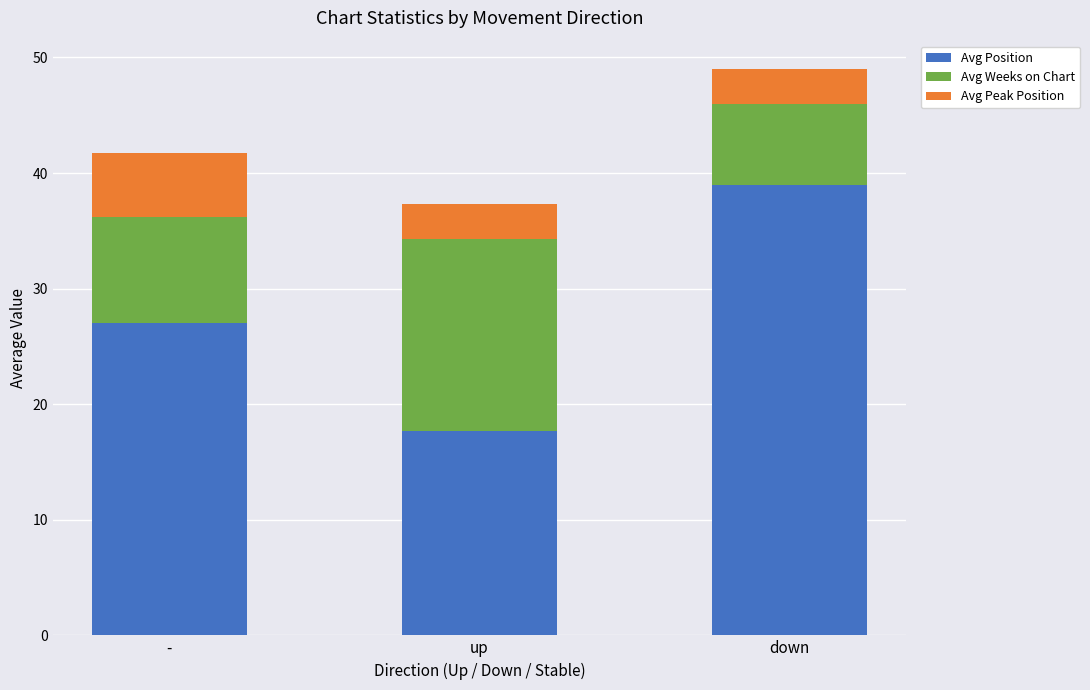

At which category is the sum across all series the highest?

down